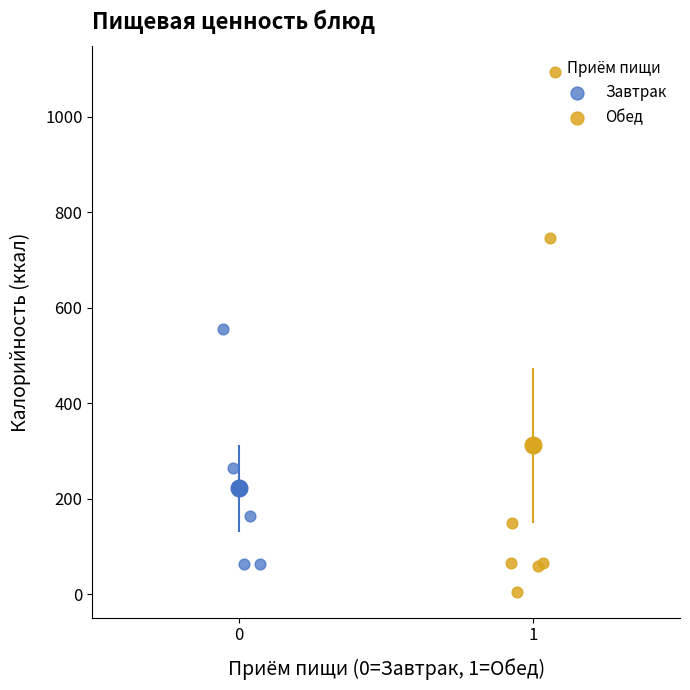

What are all the series names shown in the legend?

Завтрак, Обед